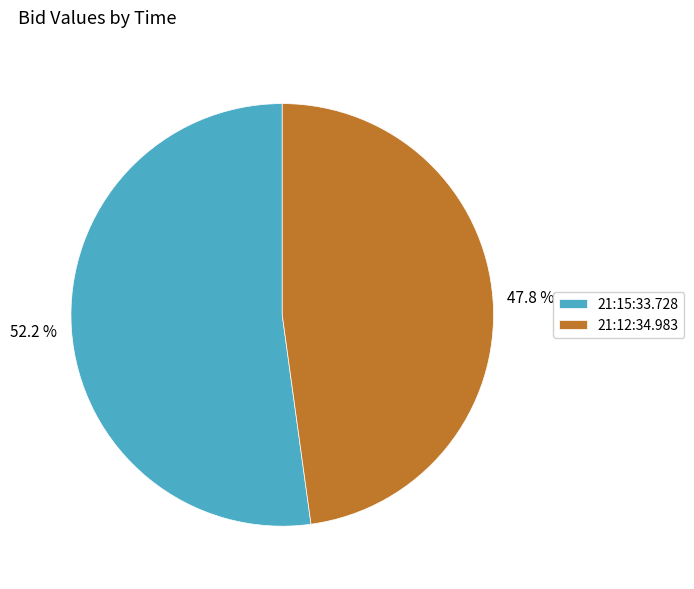

True or false: 21:12:34.983 accounts for 48% of the total.

True